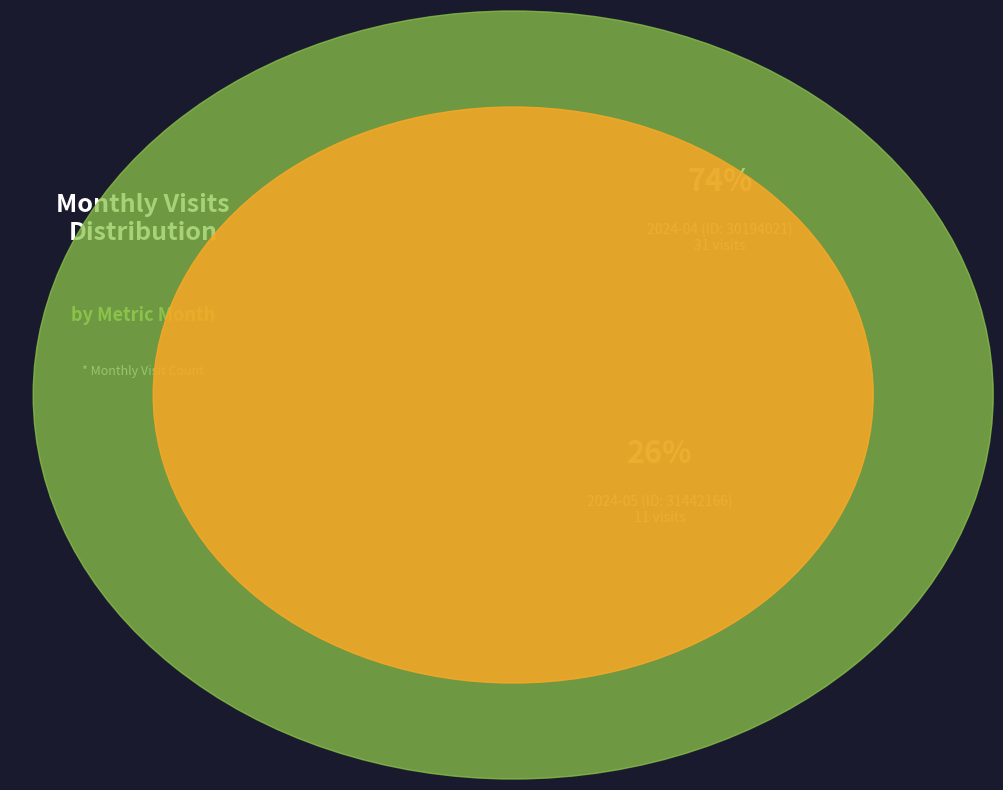

Combined, do 2024-04 (ID: 30194021) and 2024-05 (ID: 31442166) account for over 50%?

Yes